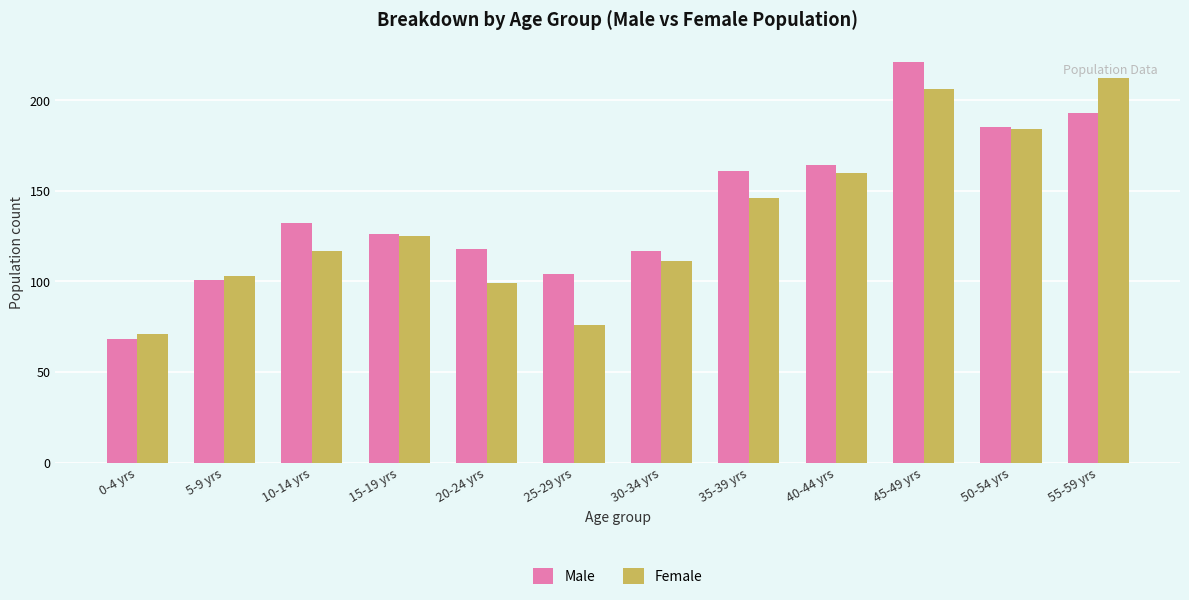

At how many categories does at least one series exceed 80?

11